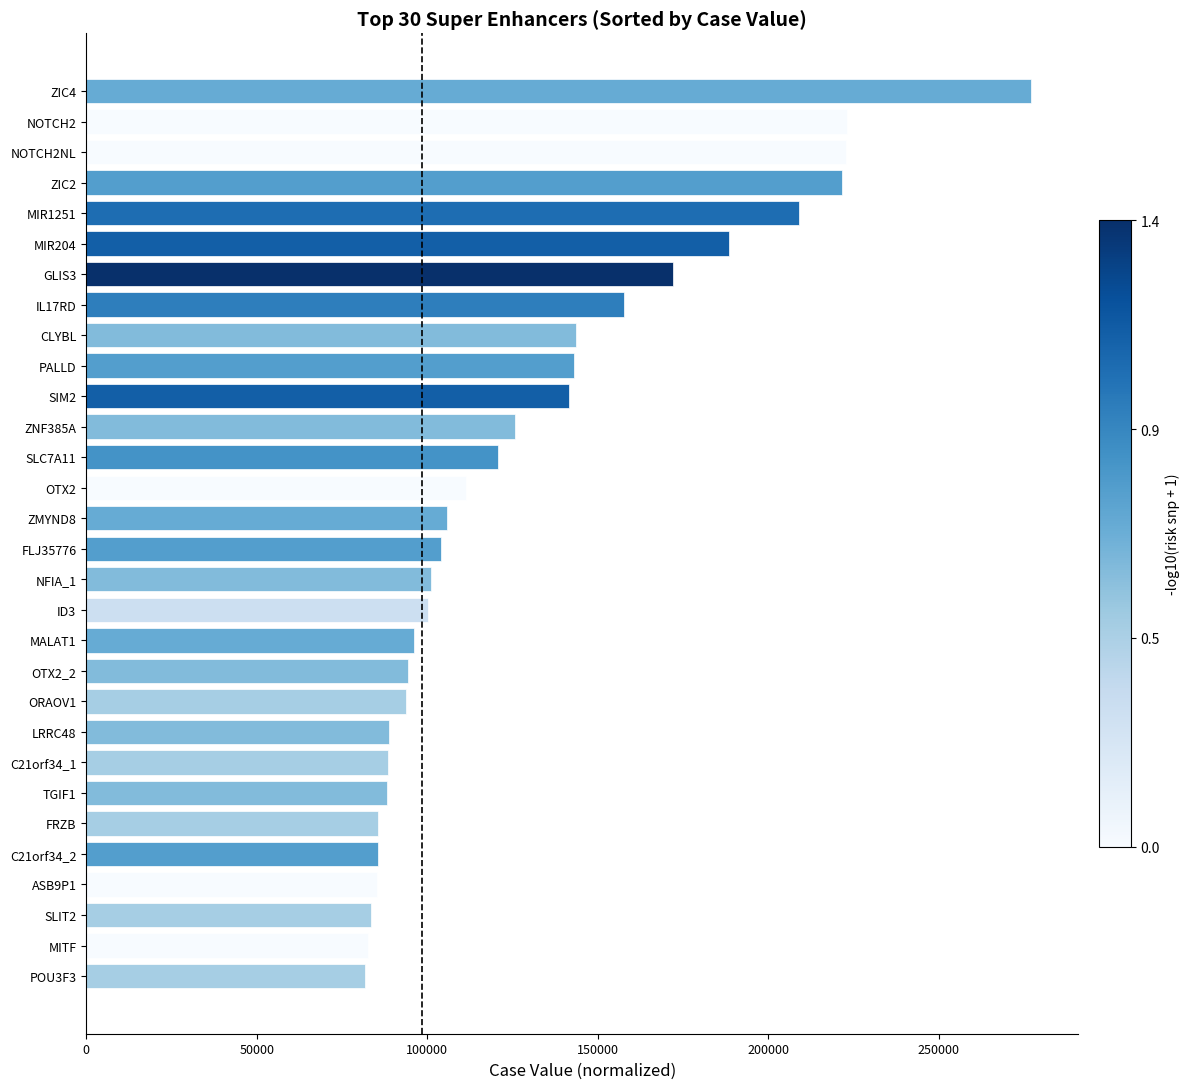

The value at MALAT1 is 152347.6. True or false?

False